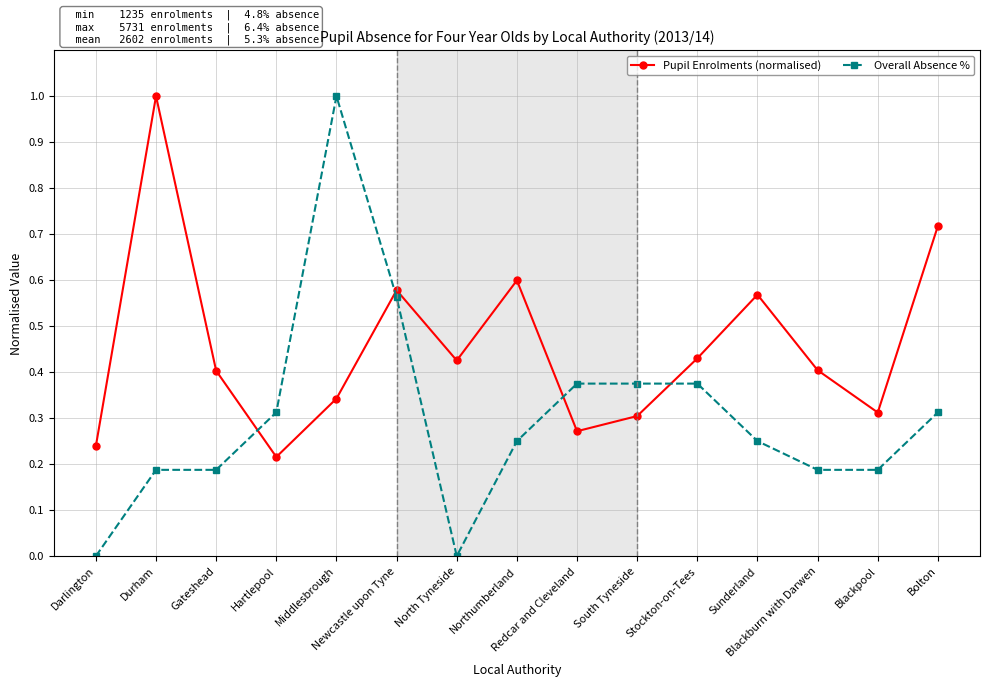

How many times do Overall Absence % and Pupil Enrolments (normalised) cross each other?

4